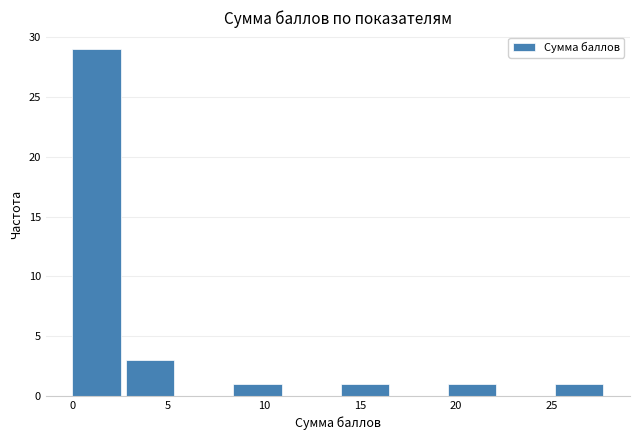

Which range on the x-axis has the tallest bar?

0.0 to 2.8